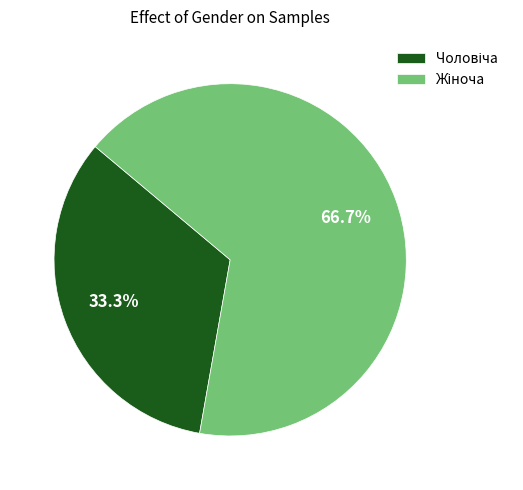

Is there any slice that represents more than half of the pie?

Yes